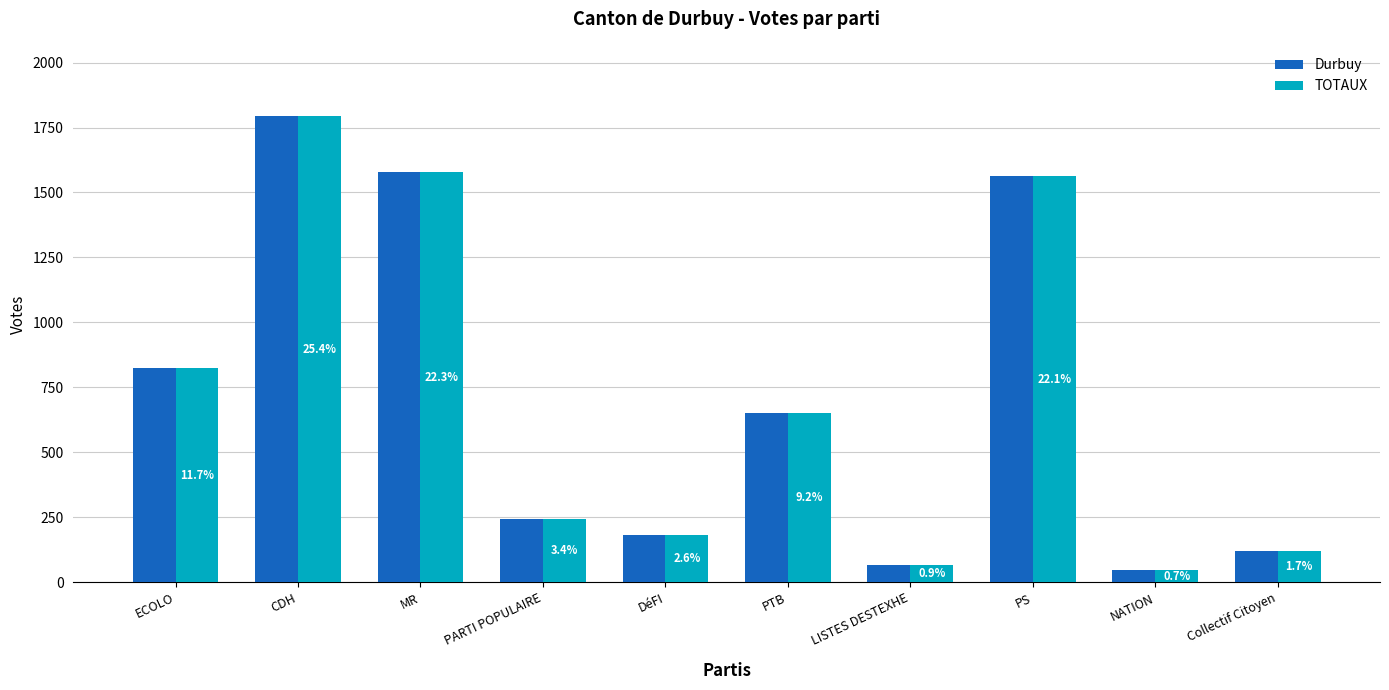

What is the difference between the maximum and second lowest values in the TOTAUX series?

1729